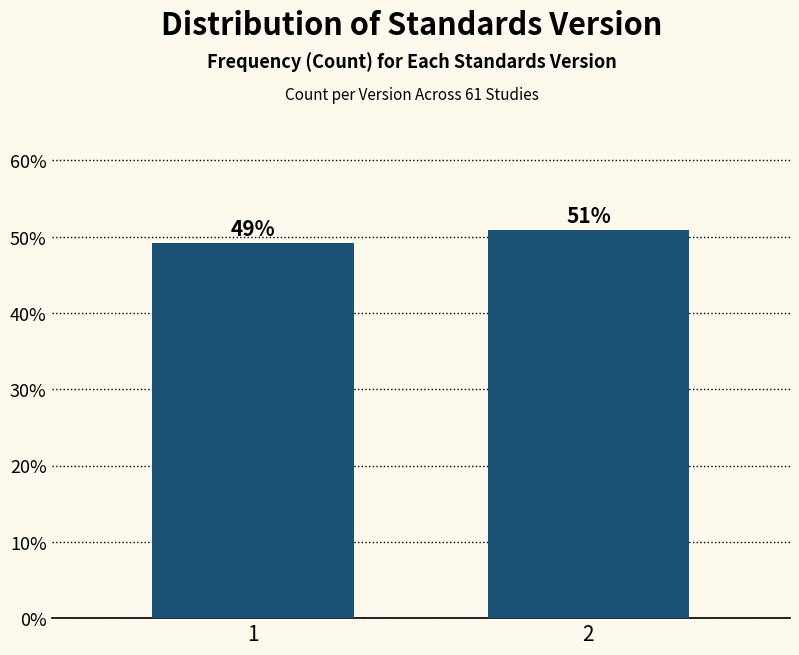

Read the value at 1.

49.2